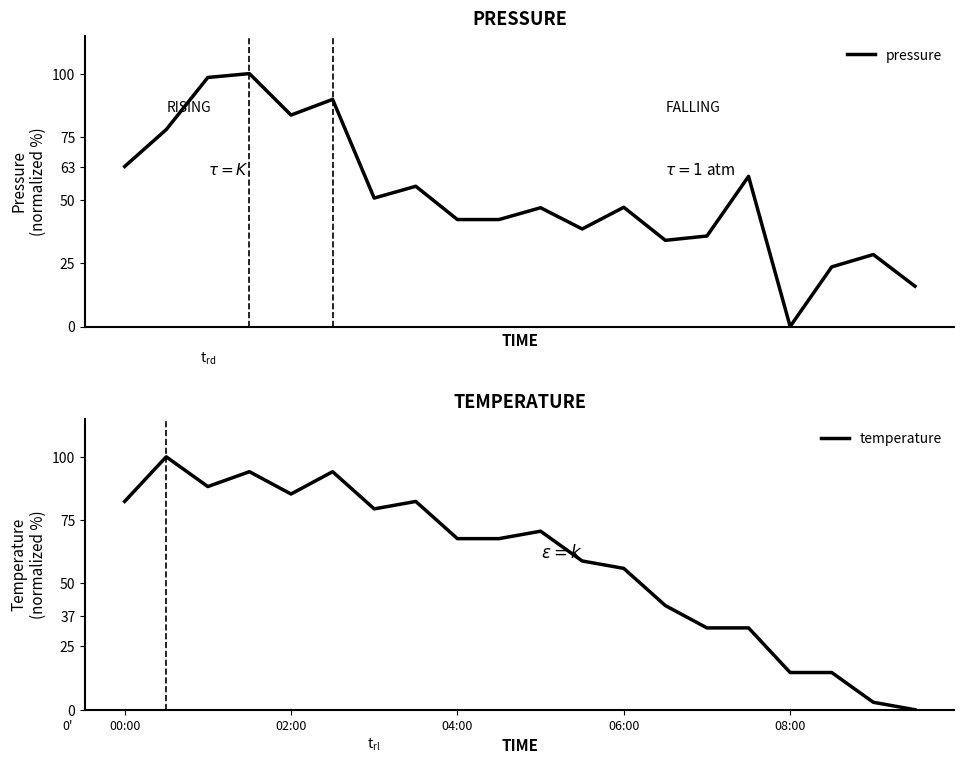

True or false: pressure has more than 0 points higher than both neighbors.

True